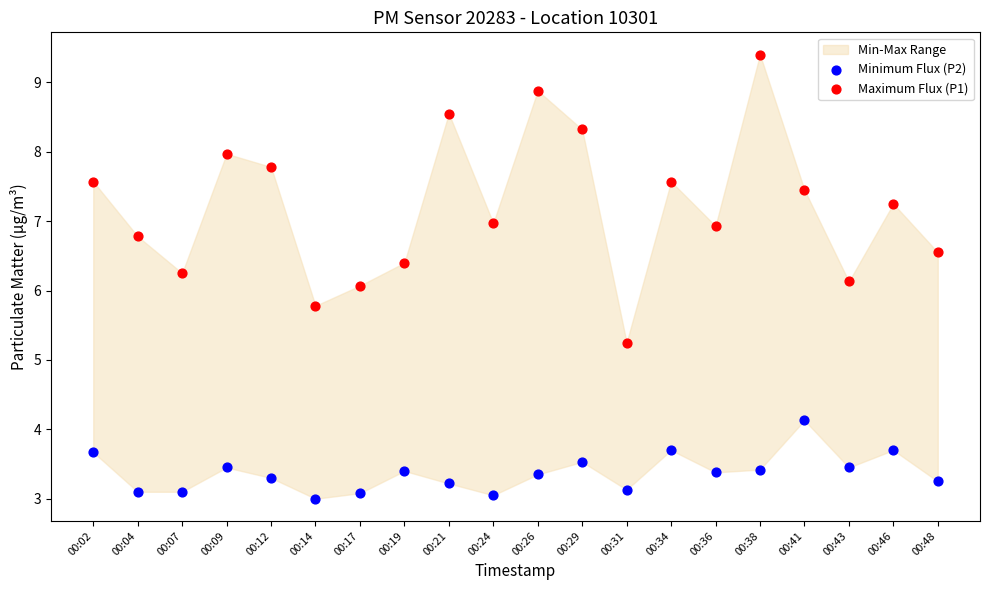

Which series contains the lowest Y value?

Minimum Flux (P2)